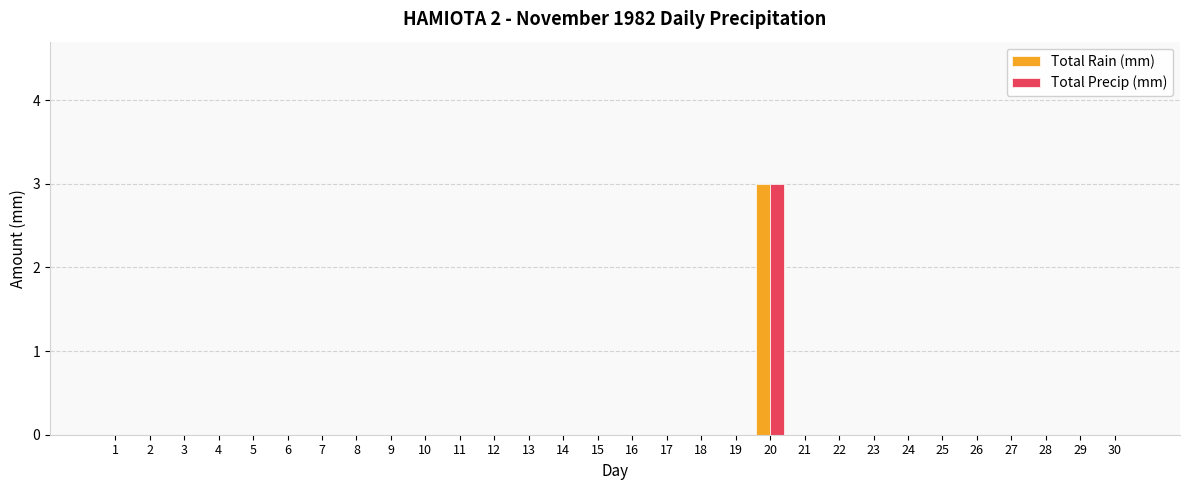

Count the number of data series in this chart.

2